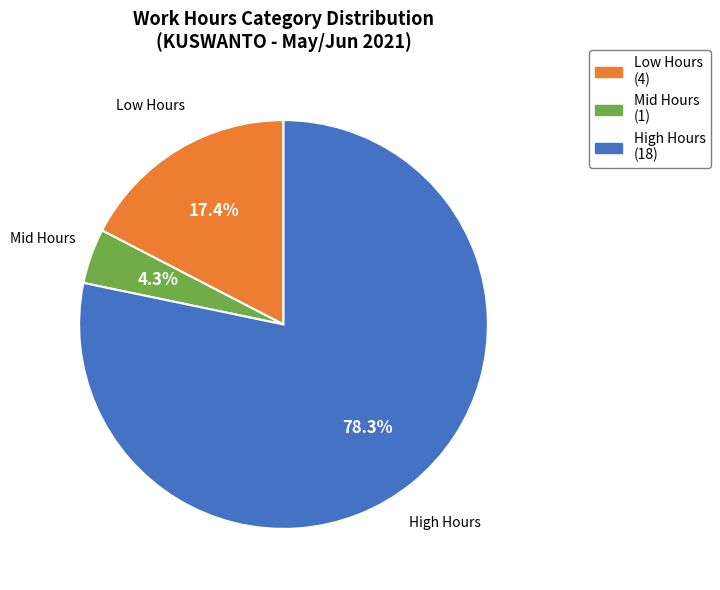

Is there any slice that represents more than half of the pie?

Yes